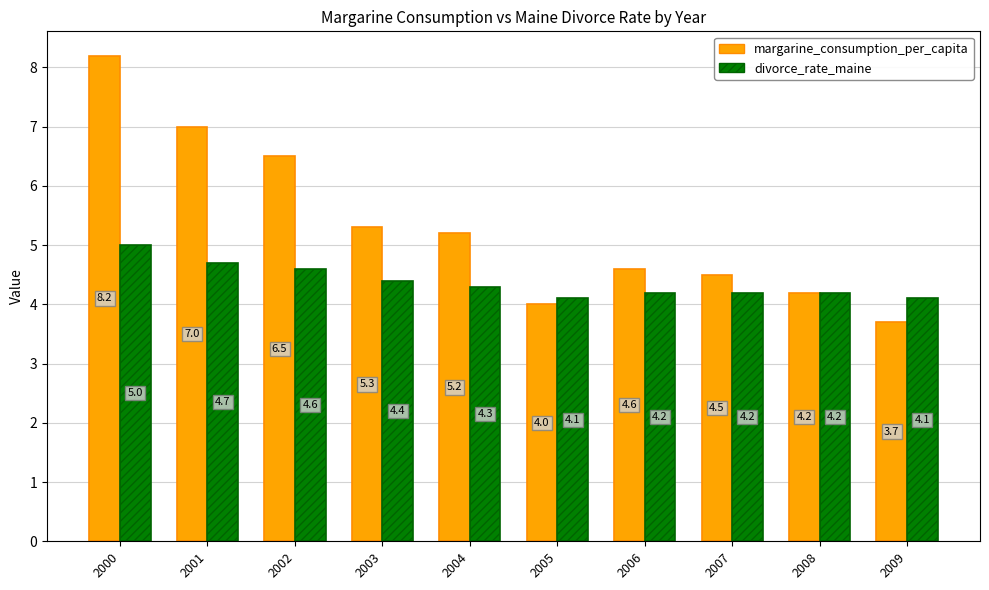

What are all the series names shown in the legend?

margarine_consumption_per_capita, divorce_rate_maine